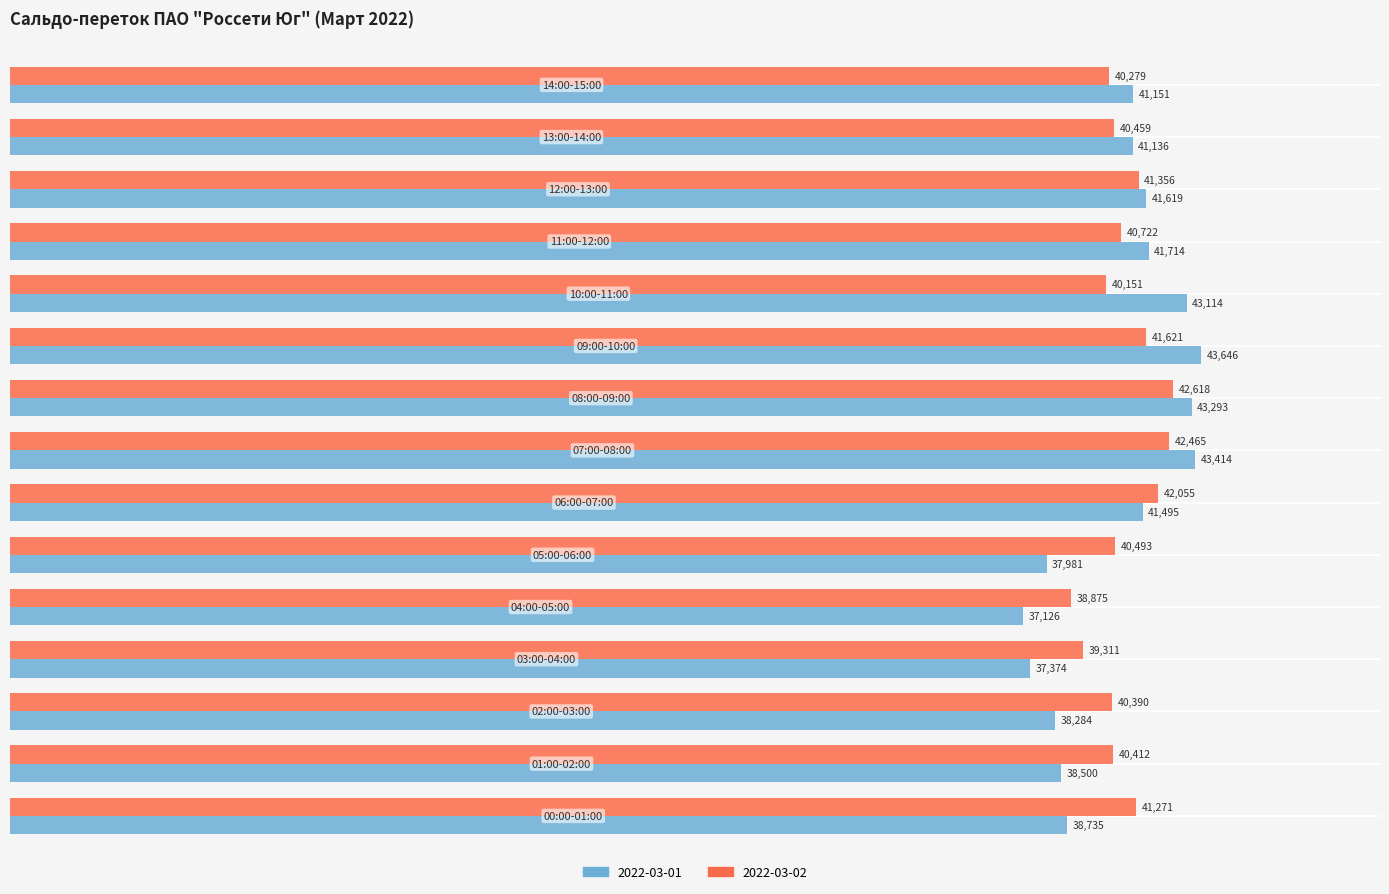

Which series has the largest total across all categories?

2022-03-02